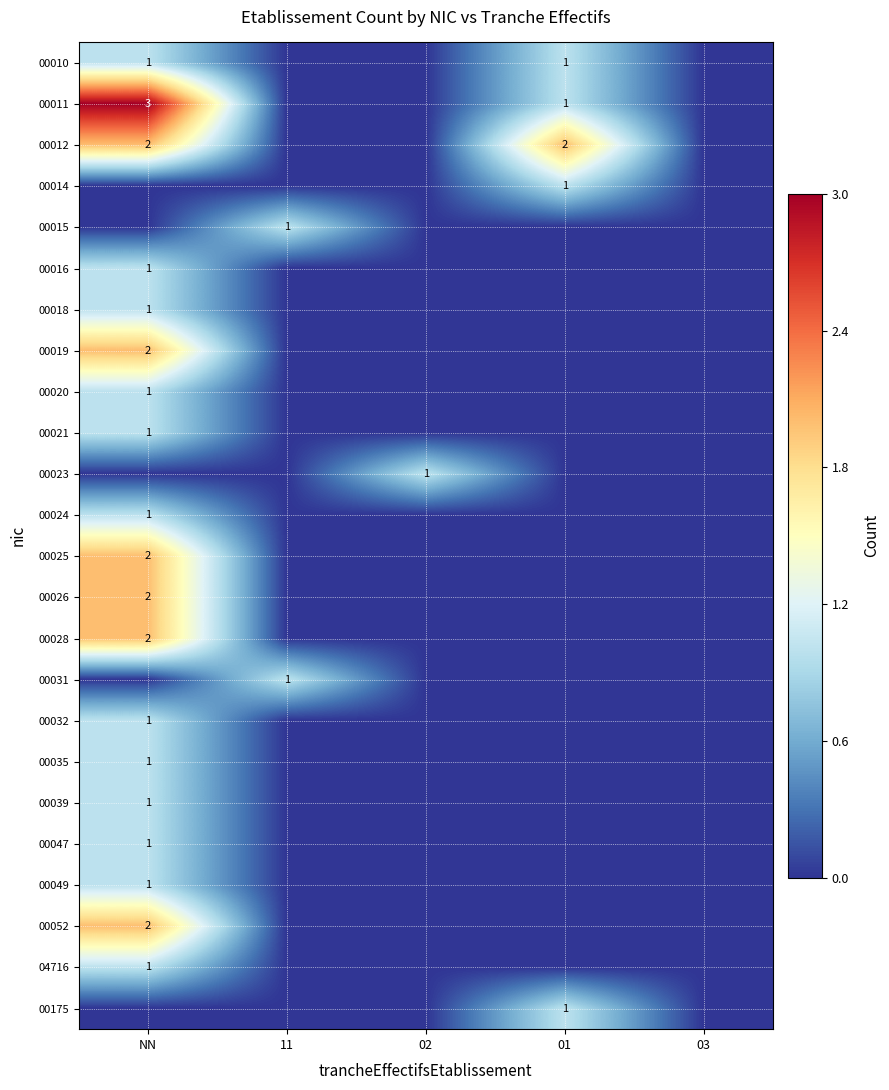

Is it true that 00010 equals 1 at 01?

True